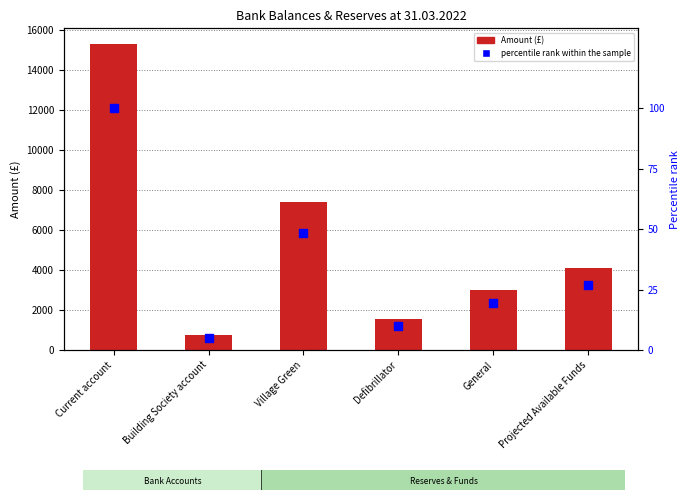

At how many categories does at least one series exceed 564?

6